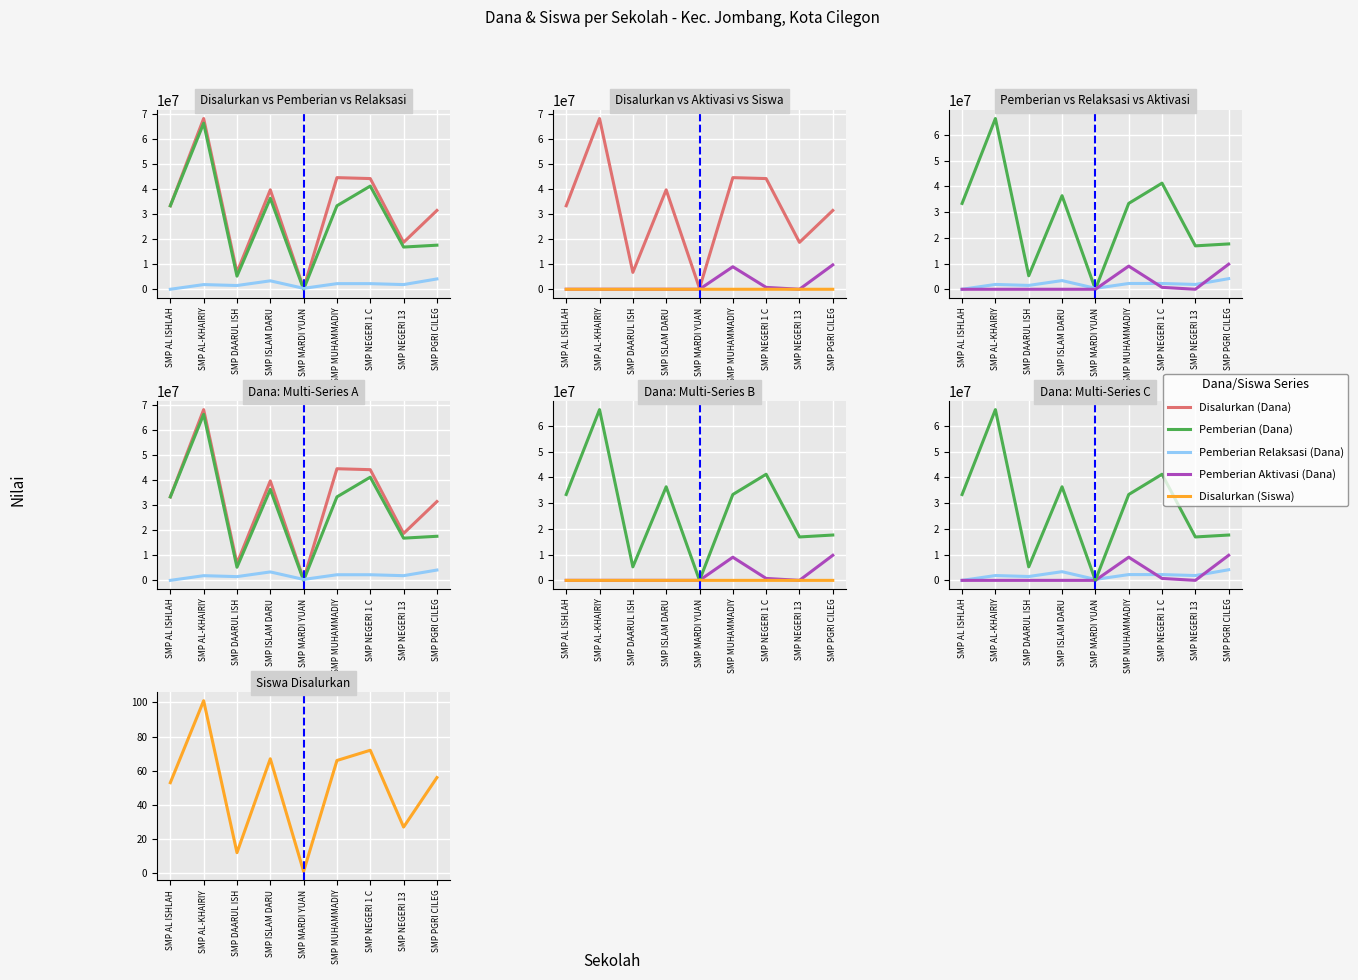

How many data points in Disalurkan (Siswa) are less than 56?

4